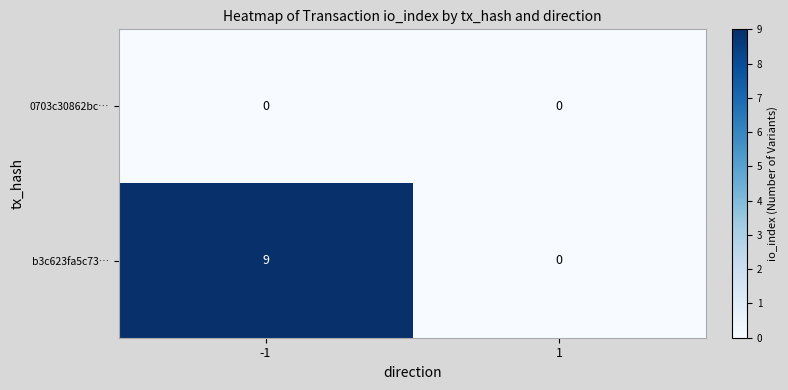

Rank the series by their average value, from highest to lowest.

b3c623fa5c73…, 0703c30862bc…